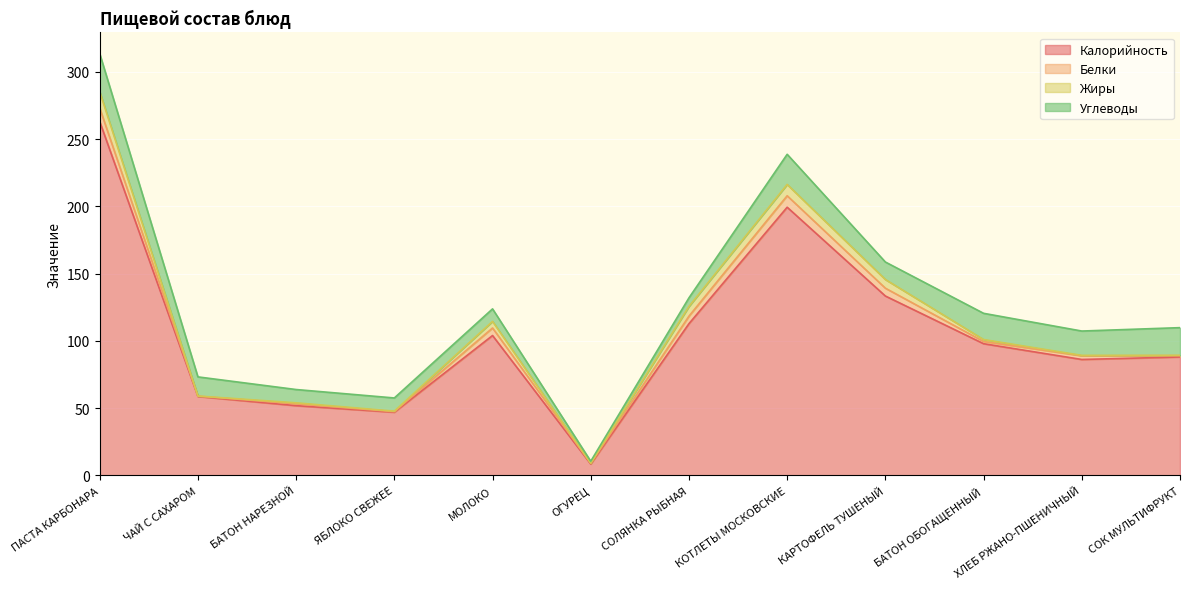

What is the label of the 8th point from the left?

КОТЛЕТЫ МОСКОВСКИЕ